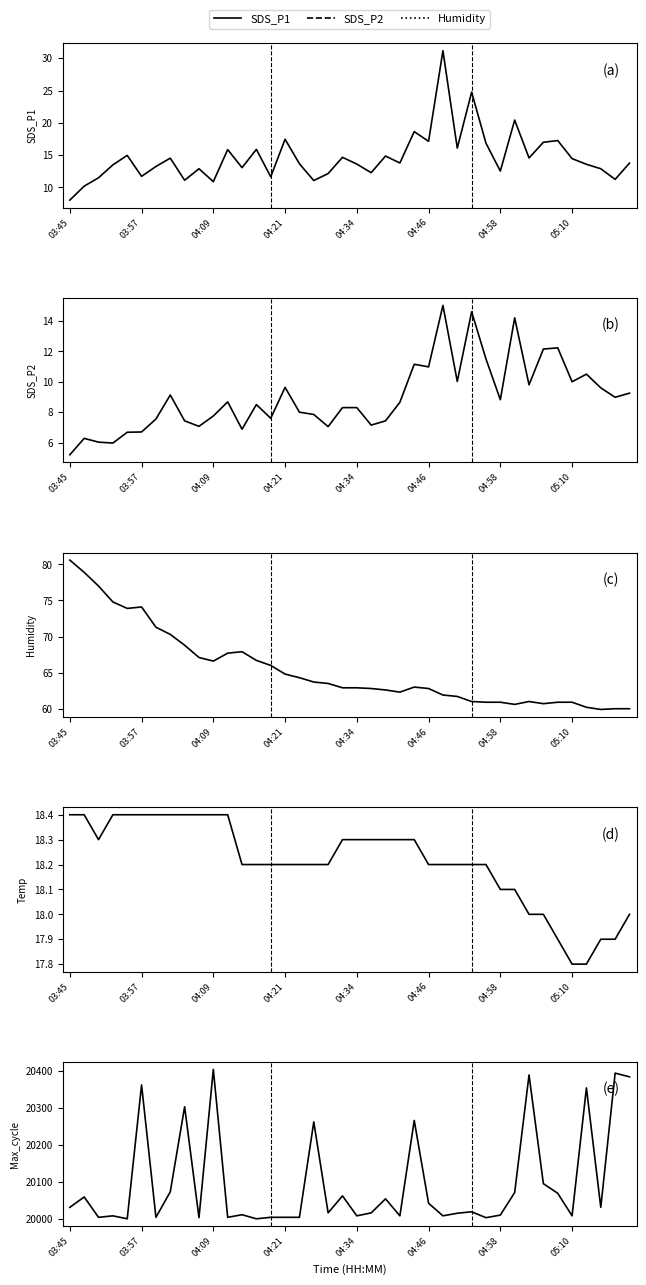

The value of Max_cycle at 04:21 is 34667.0. True or false?

False